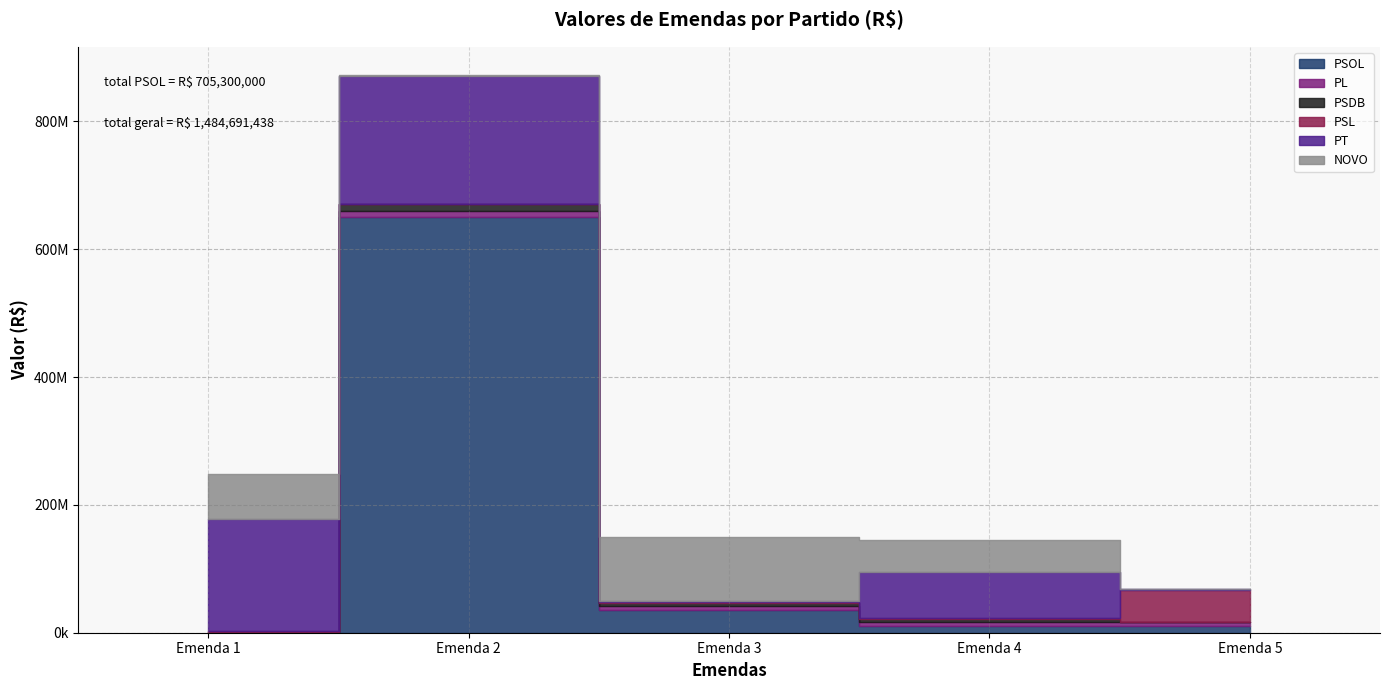

What is the approximate value of PL at Emenda 4?

7000000